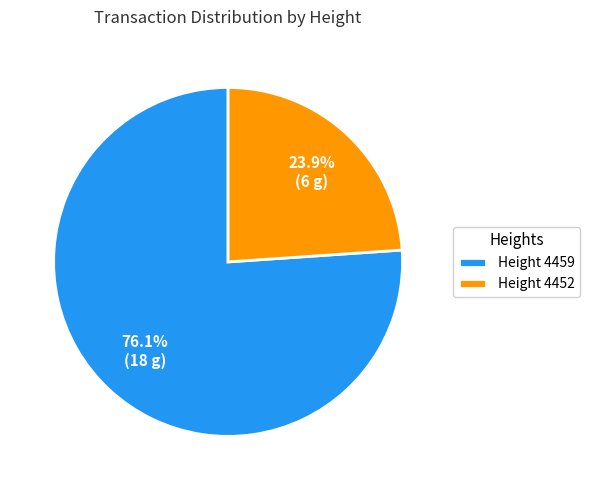

Is there any slice that represents more than half of the pie?

Yes